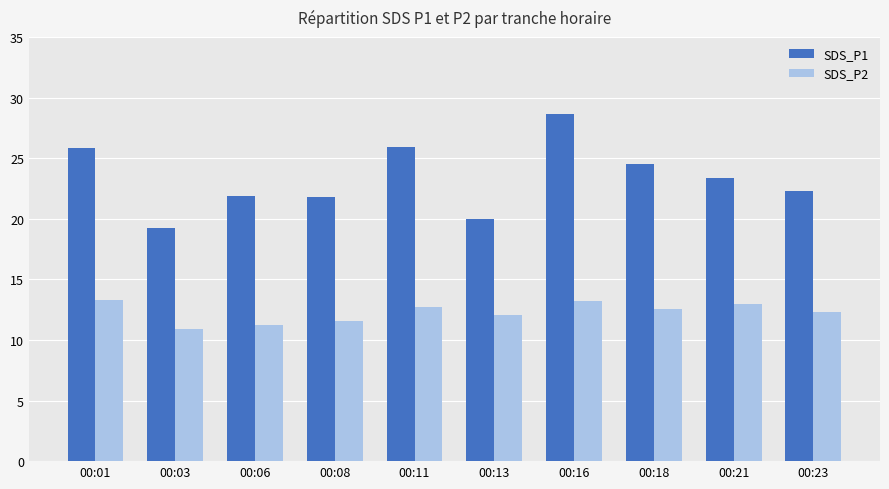

At which category does the chart reach its peak across all series?

00:16